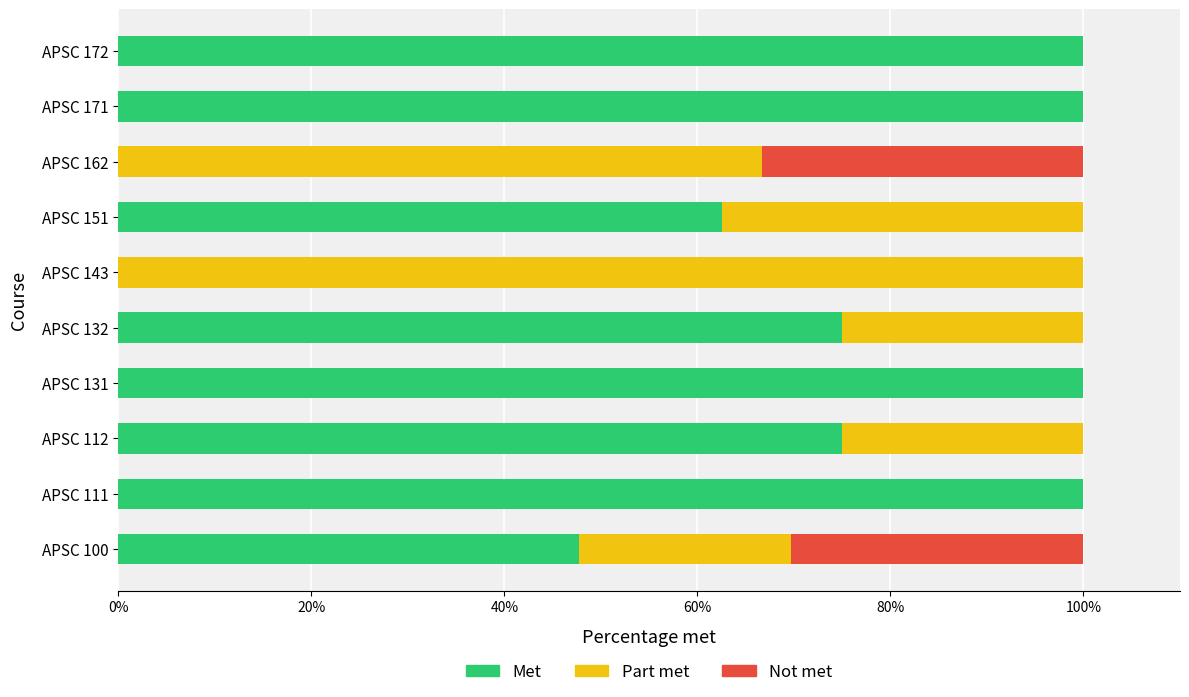

At which label is Met closest to 50?

APSC 100